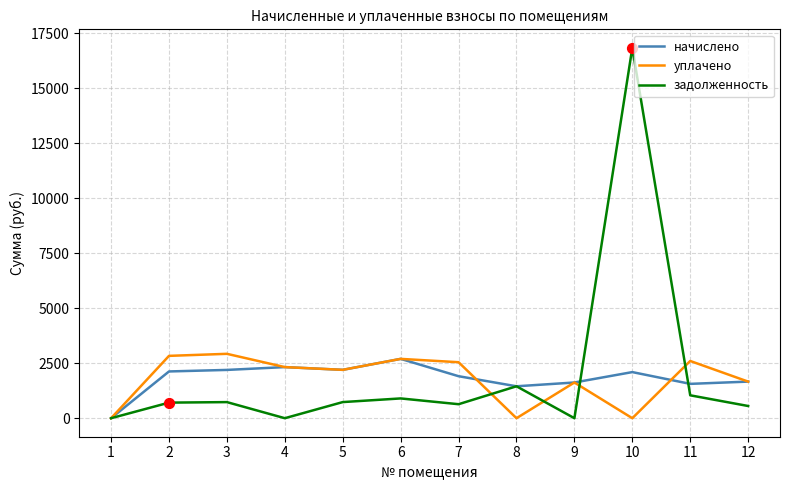

Is the value of уплачено at 4 greater than the value of задолженность at 8?

Yes